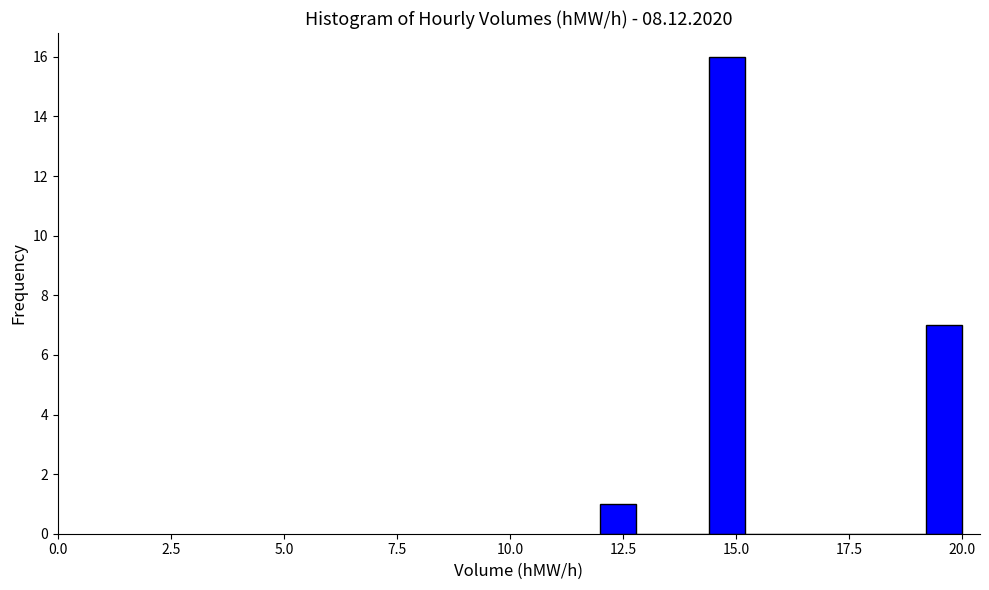

Read against the x-axis, roughly where is the centre of the tallest bar?

15.0